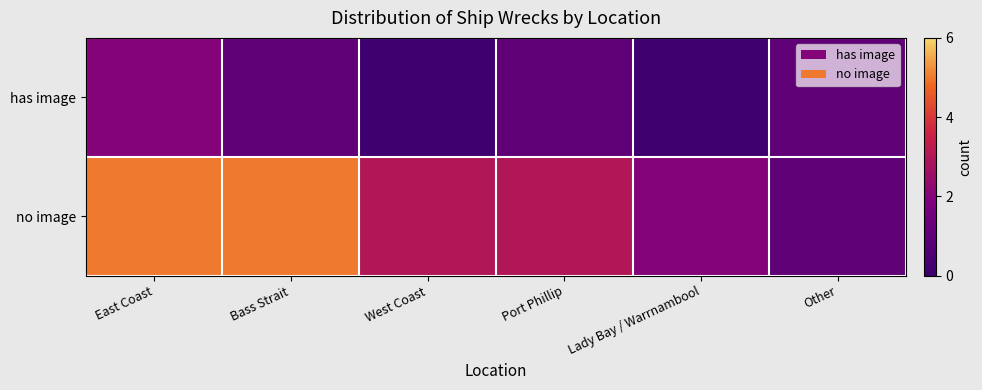

At which category is the sum across all series the highest?

East Coast